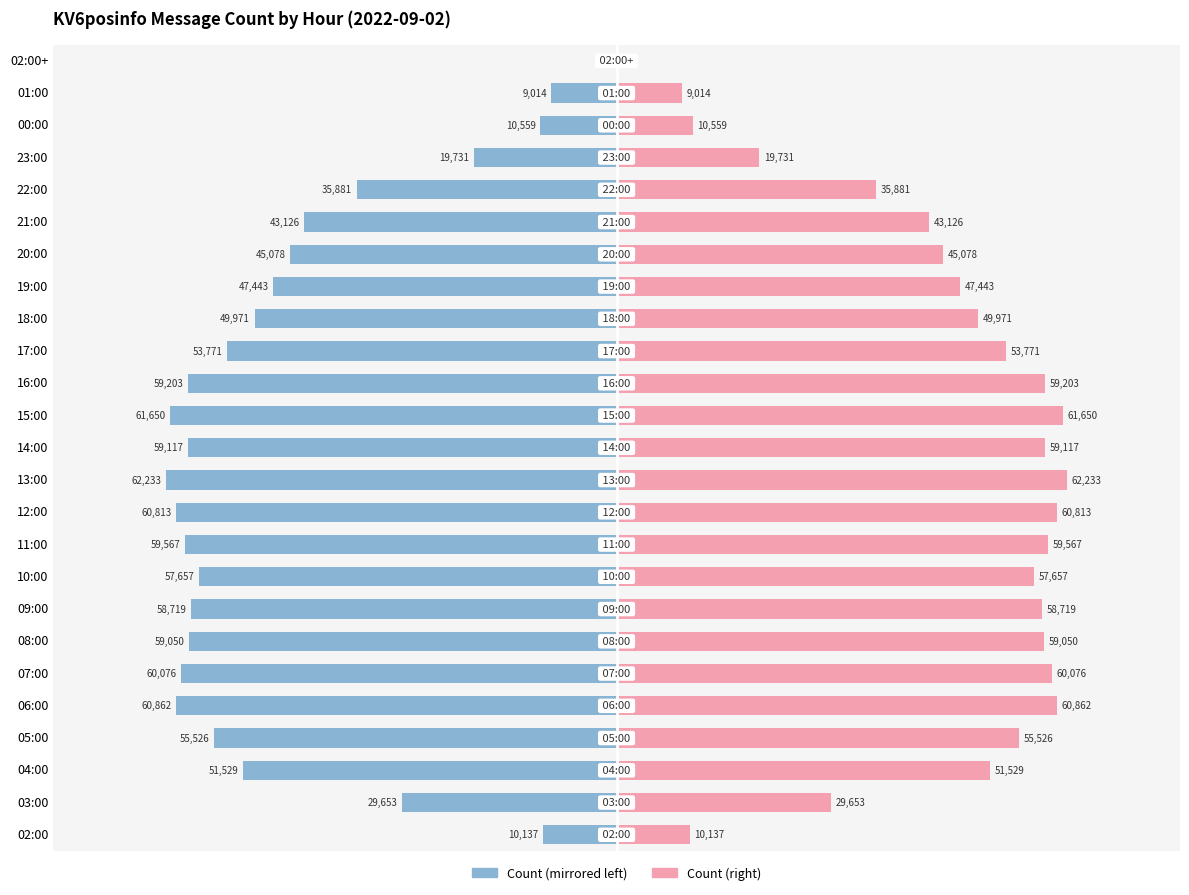

What is the difference between the maximum and minimum values in the KV6posinfo (right) series?

62232